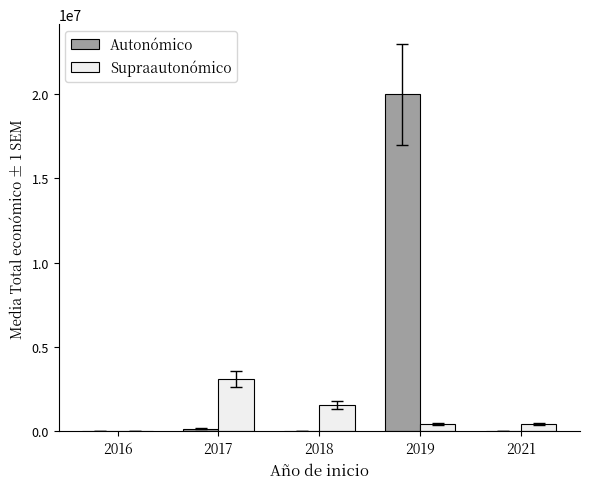

How many data points does each series have?

5